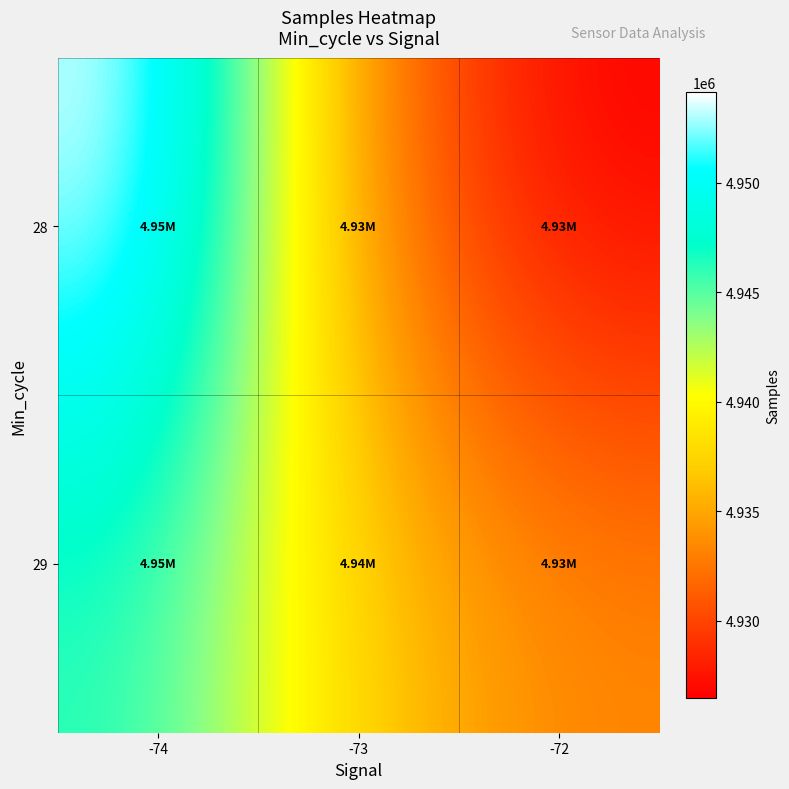

What is the smallest value displayed?

4926477.5